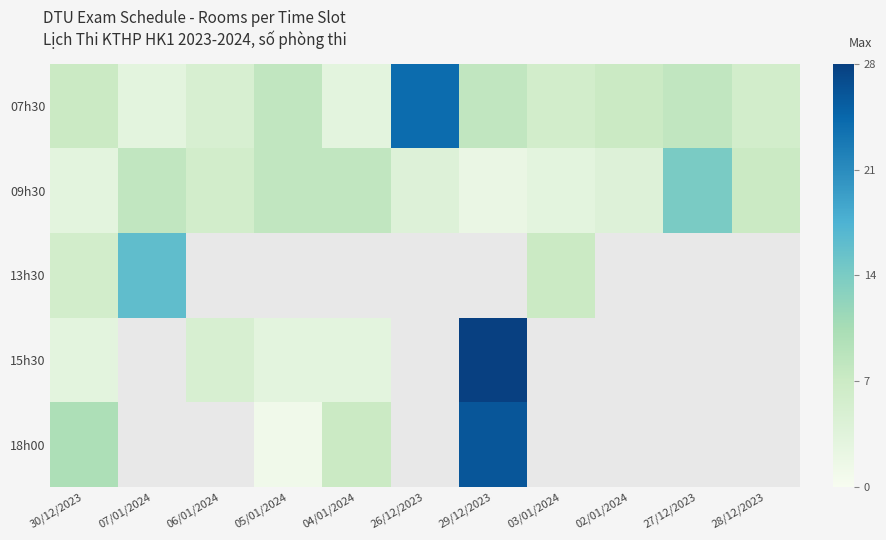

Rank the series at 03/01/2024 from lowest to highest value.

09h30, 07h30, 13h30, 15h30, 18h00